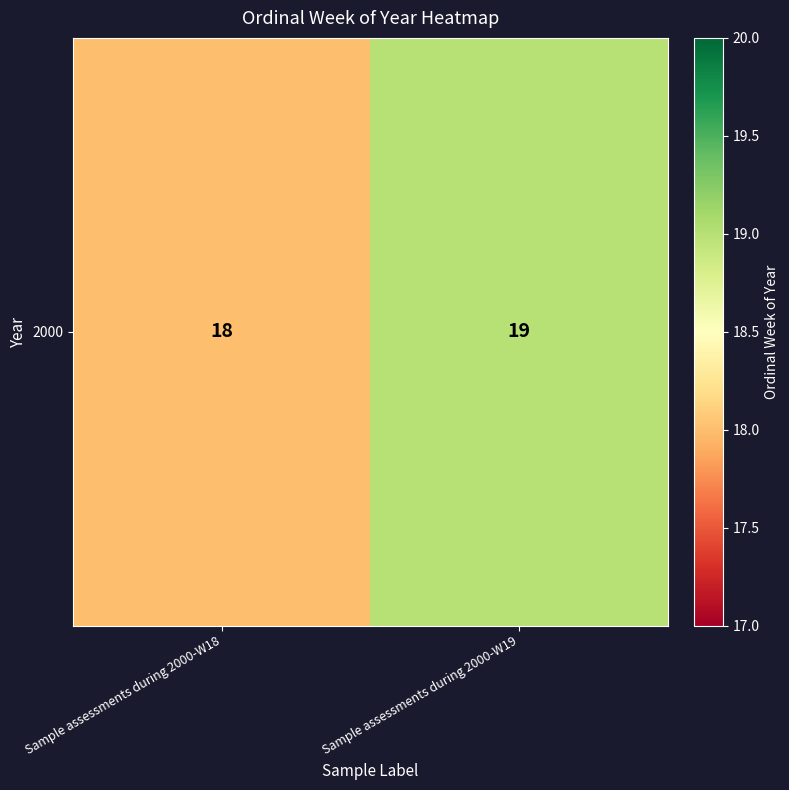

Reading left to right, extract all data points from this chart.

Sample assessments during 2000-W18=18	Sample assessments during 2000-W19=19